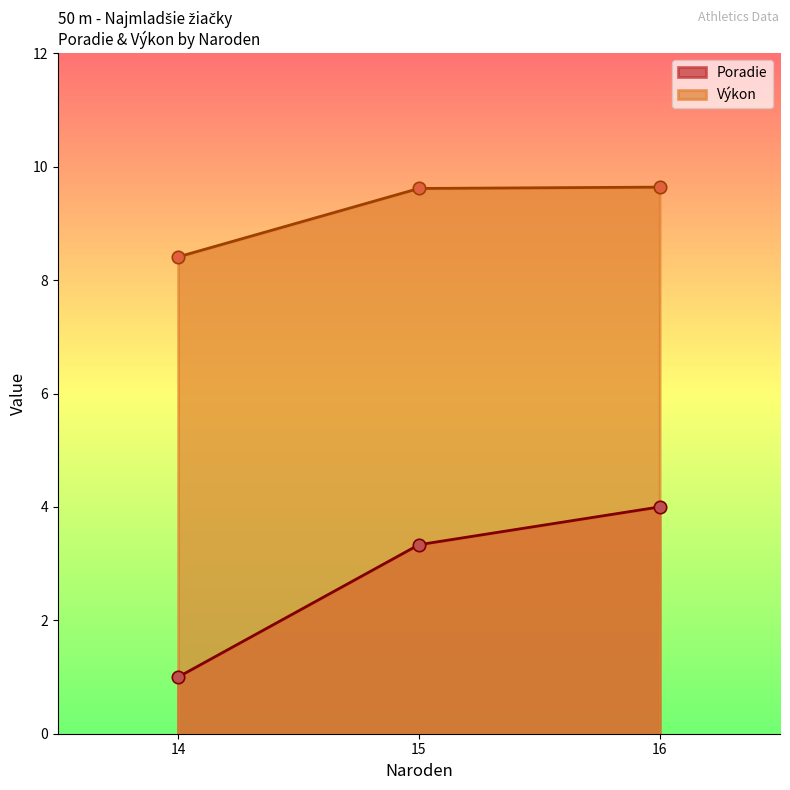

What are all the series names shown in the legend?

Poradie, Výkon